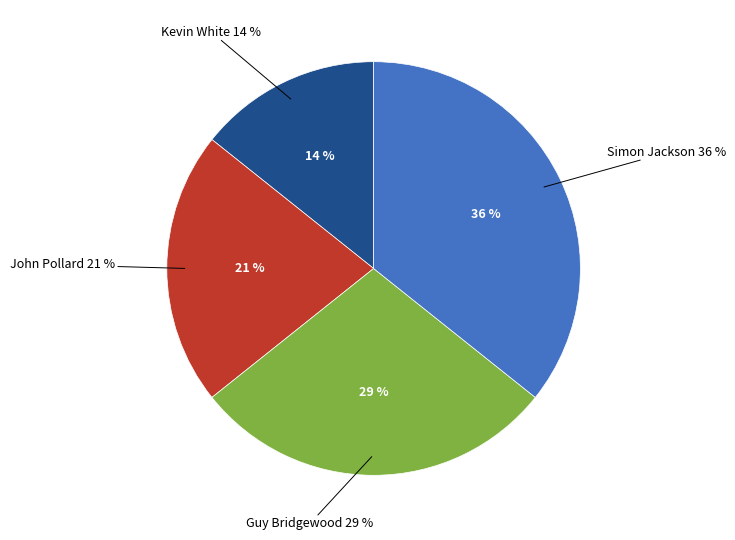

Is it true that Guy Bridgewood (14:04) is 23% of the pie?

False